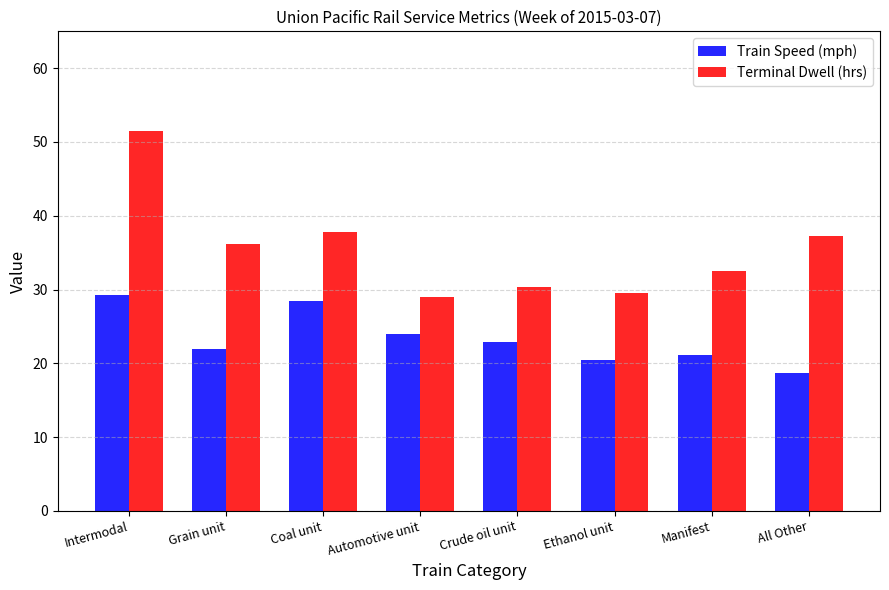

What position from the left is Coal unit?

3